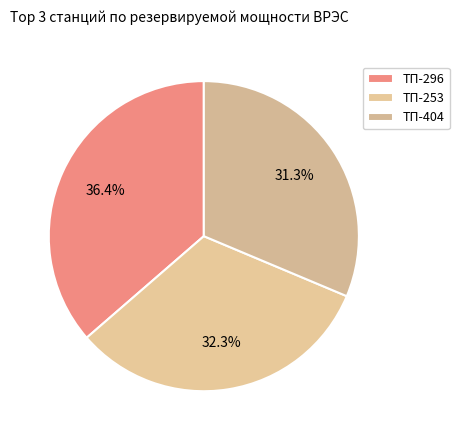

Is there any slice that represents more than half of the pie?

No